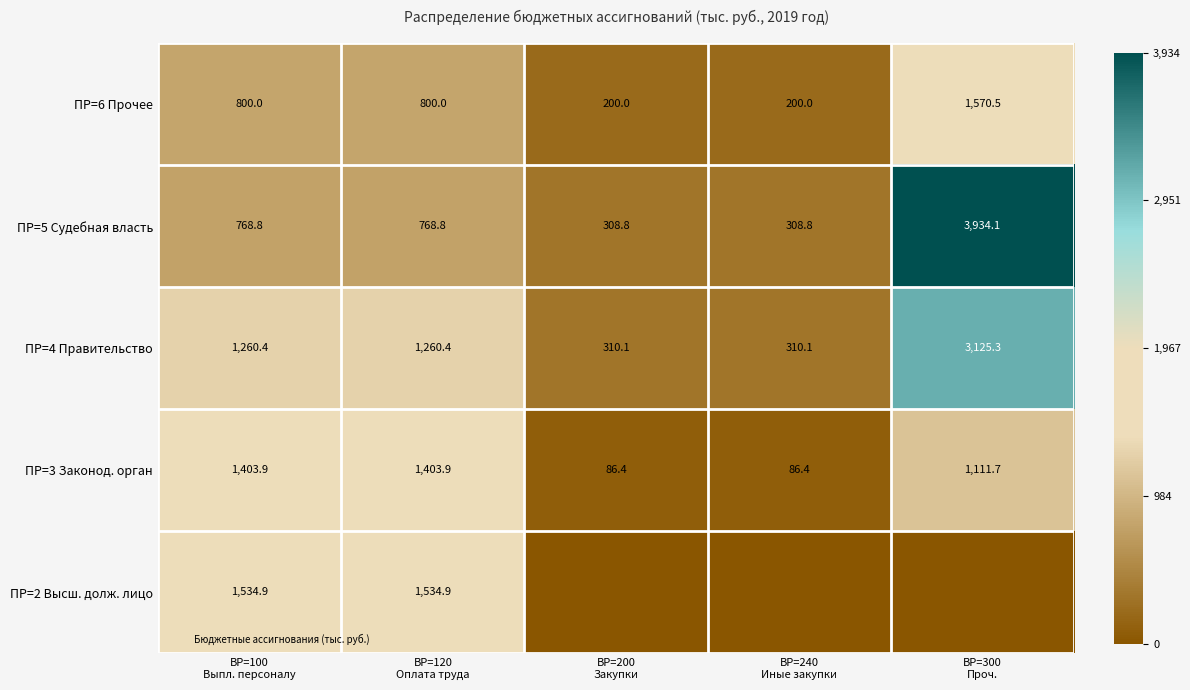

At which category is the sum across all series the highest?

ВР=300
Проч.